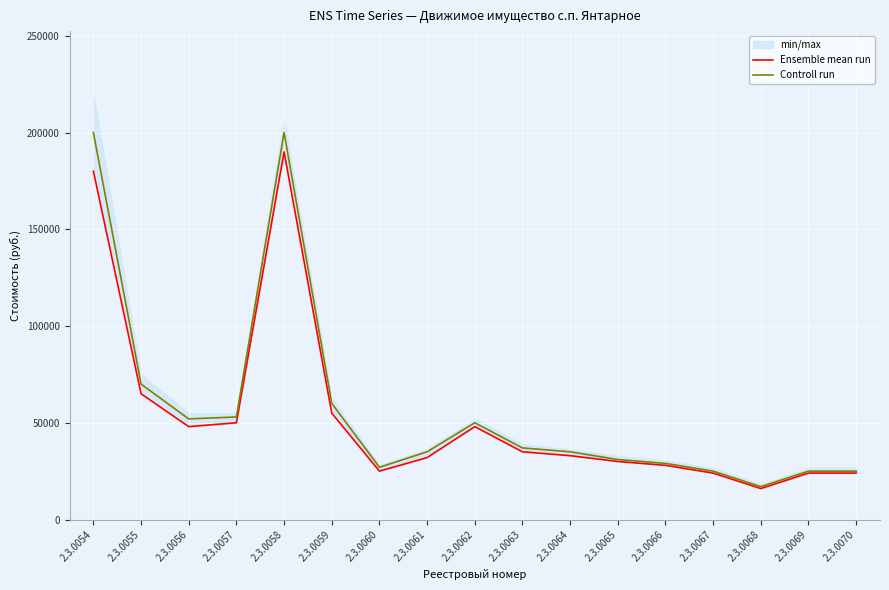

Read the Controll run value at 2.3.0065.

31000